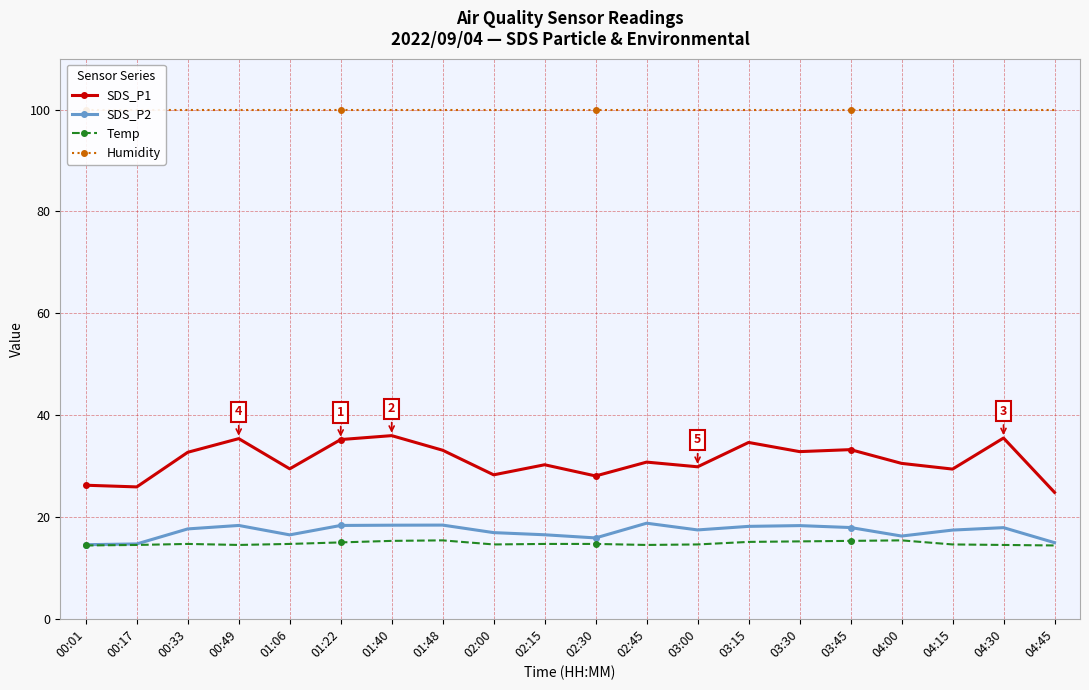

Which series changed the most between 00:01 and 04:45?

SDS_P1